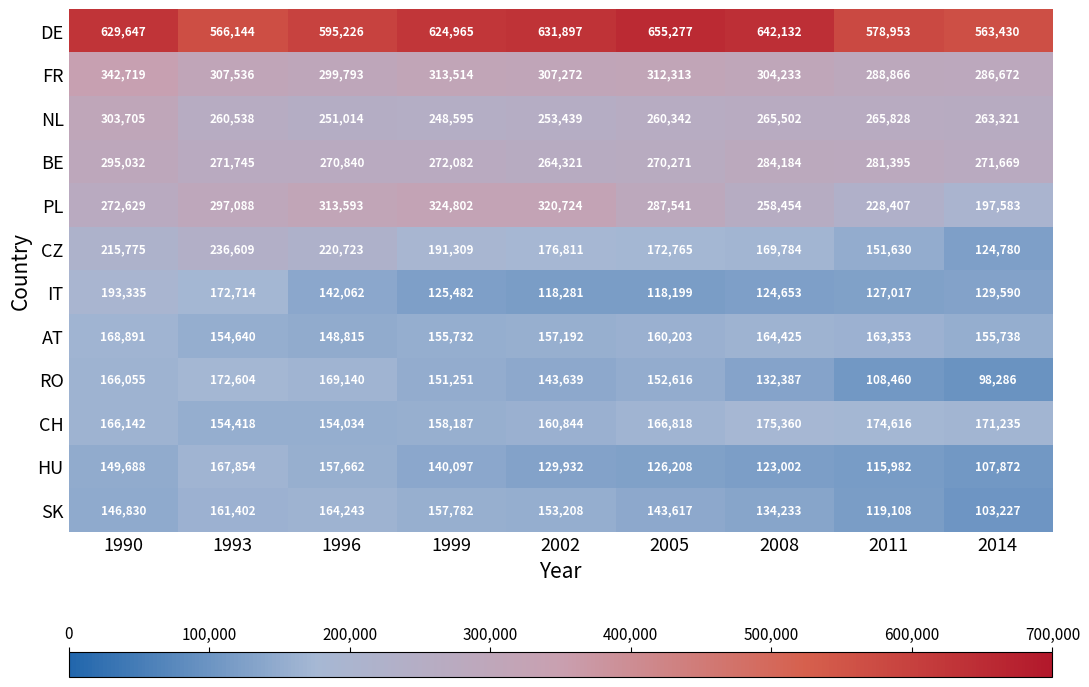

The value of CZ at 1999 is 191309. True or false?

True